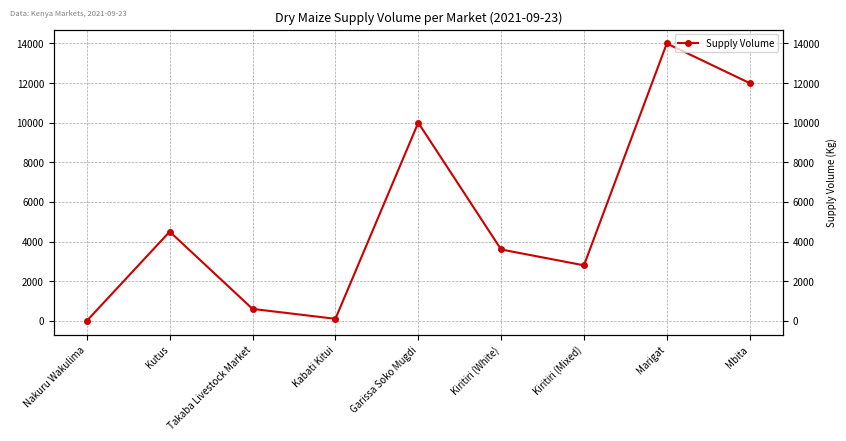

Is it true that the value at Marigat is 14000?

True